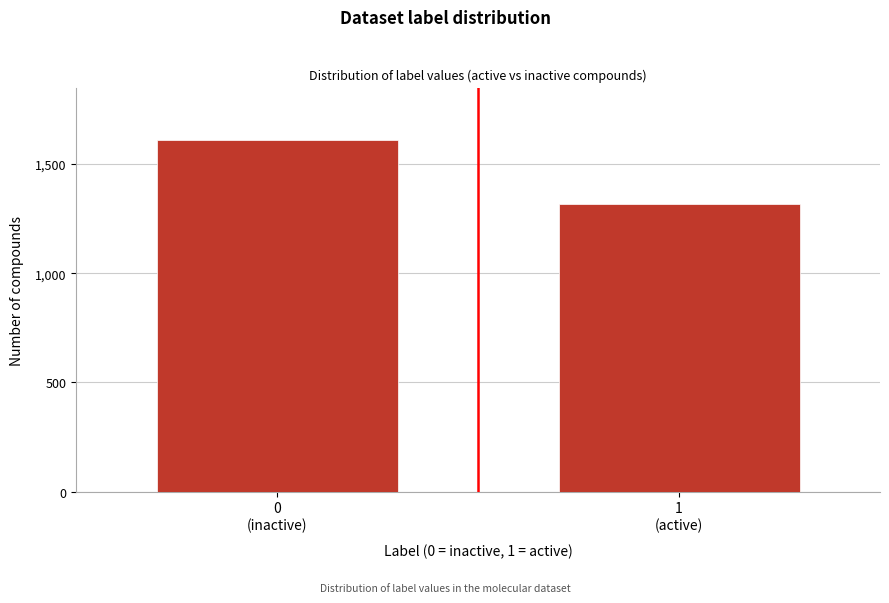

Reading left to right, extract all data points from this chart.

1608	1317